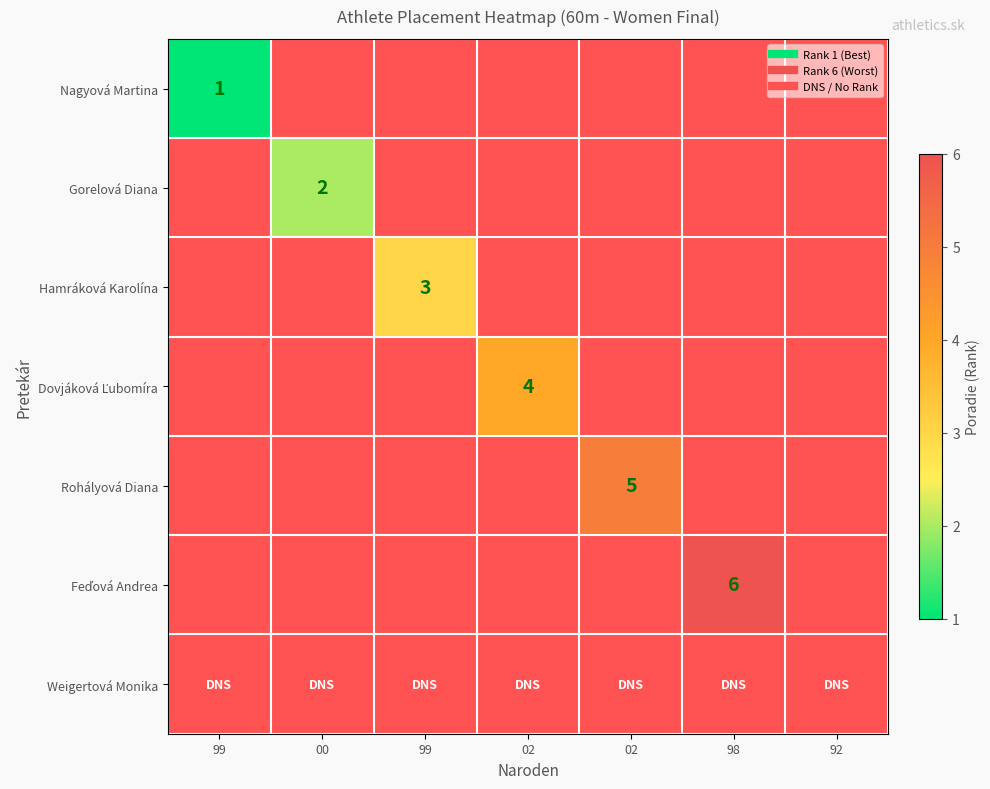

Is the value of Rohályová Diana at 00 greater than the value of Nagyová Martina at 92?

No